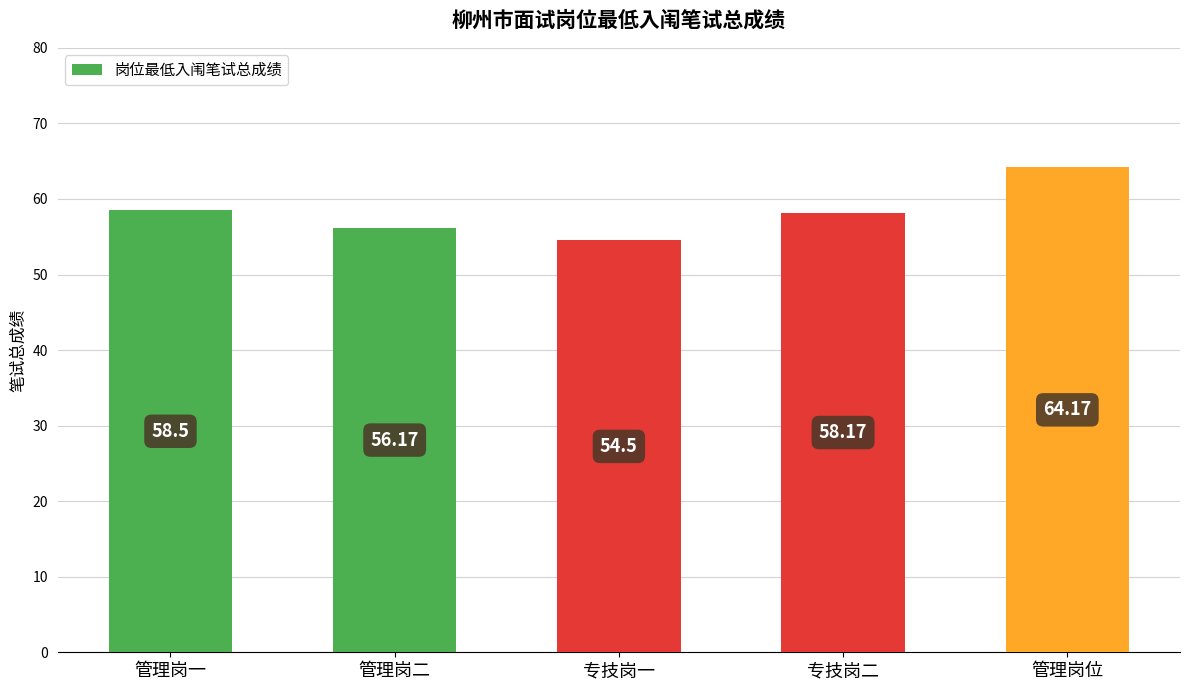

How many distinct data groups are displayed?

1